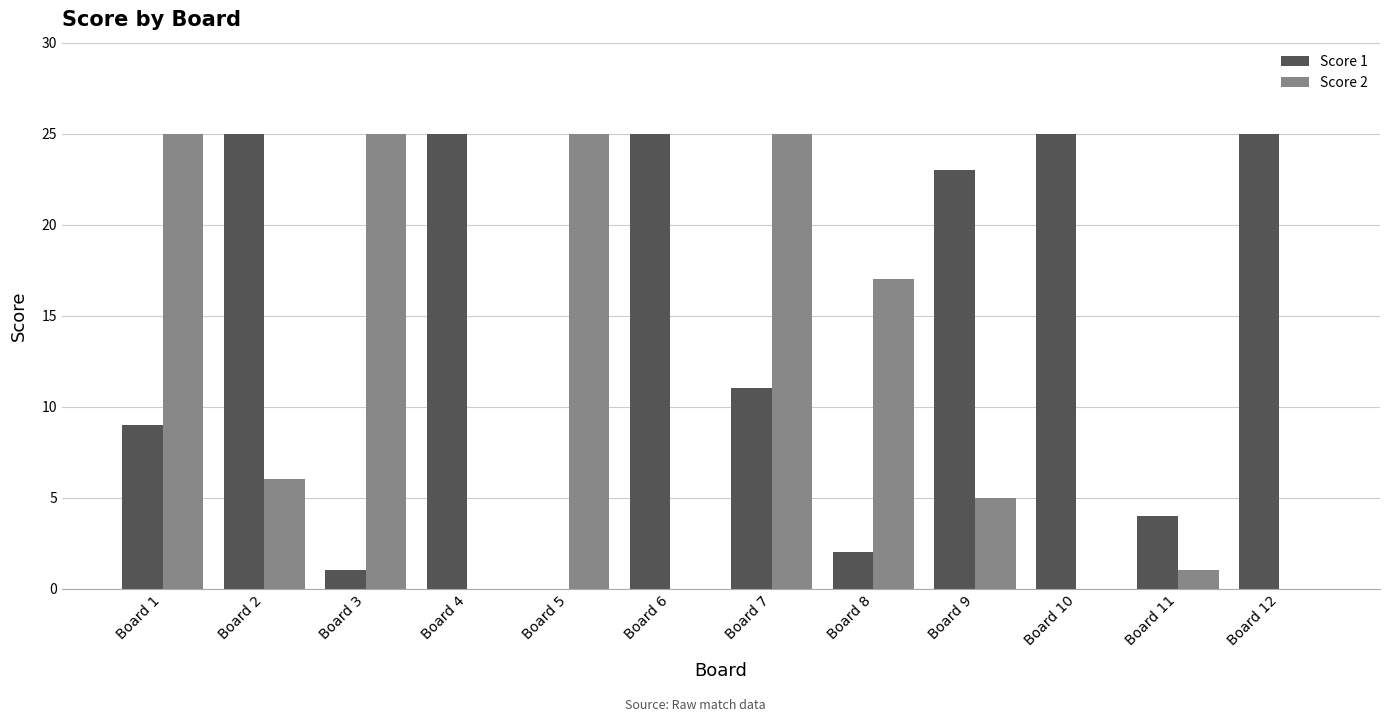

What is the maximum value shown in the chart?

25